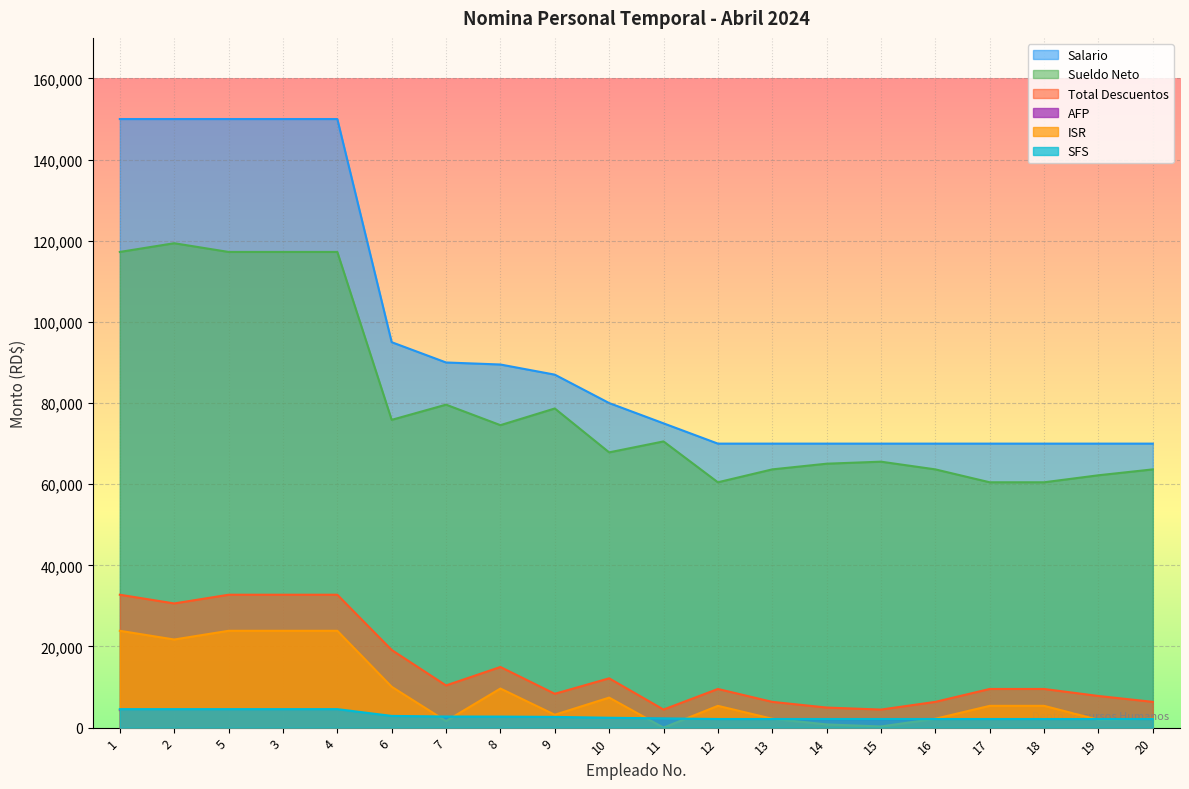

The ISR series shows 5368.5 at 12. True or false?

True